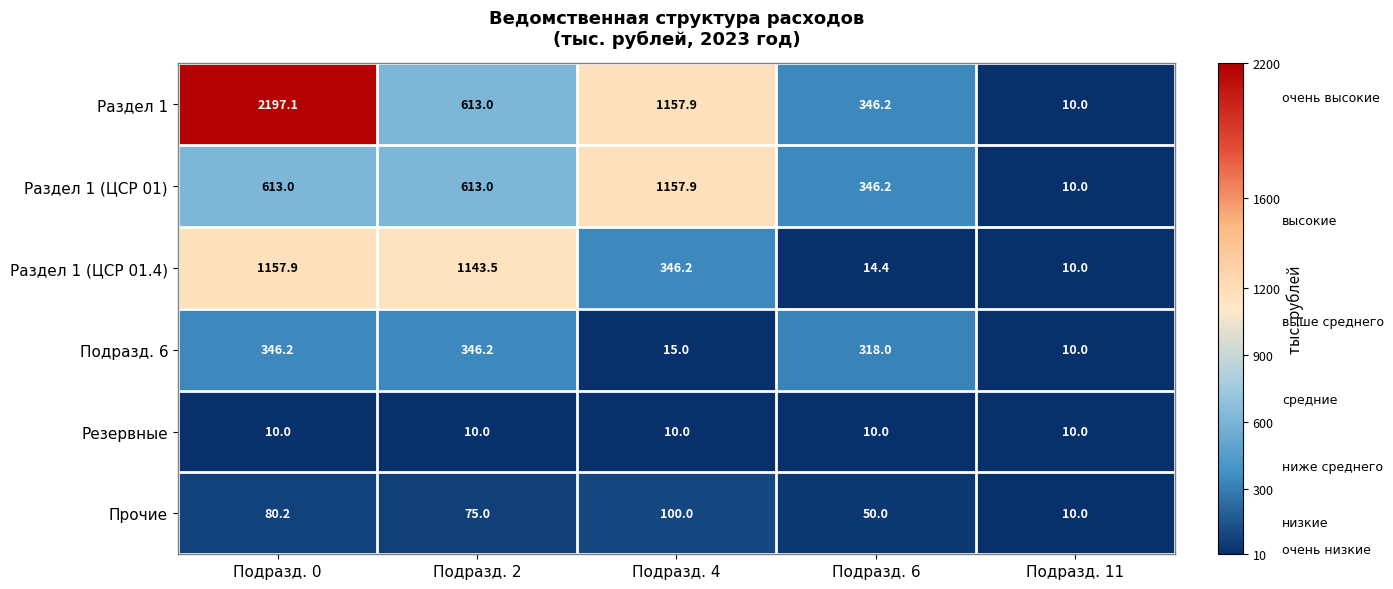

What is the maximum value shown in the chart?

2197.1